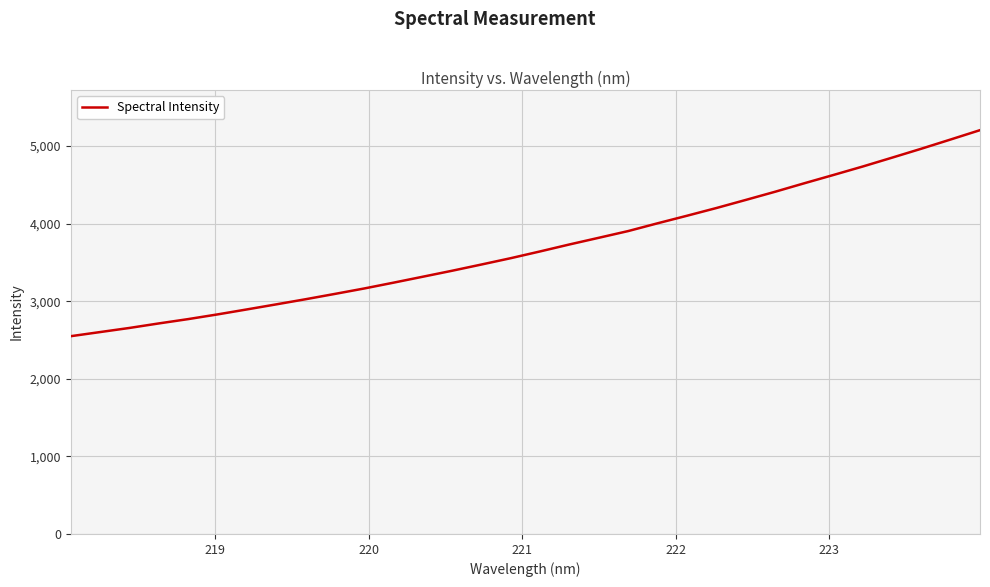

Reading left to right, extract all data points from this chart.

2549.3	2602.5	2655.7	2713.9	2769.6	2830.2	2894.4	2959.6	3025.8	3094.5	3164.6	3239.6	3316.4	3393.5	3473.8	3555.6	3642.7	3732.4	3818.3	3904.8	4004.7	4101.7	4200.9	4304.9	4410.3	4520.0	4627.6	4736.7	4850.7	4965.9	5084.9	5205.0